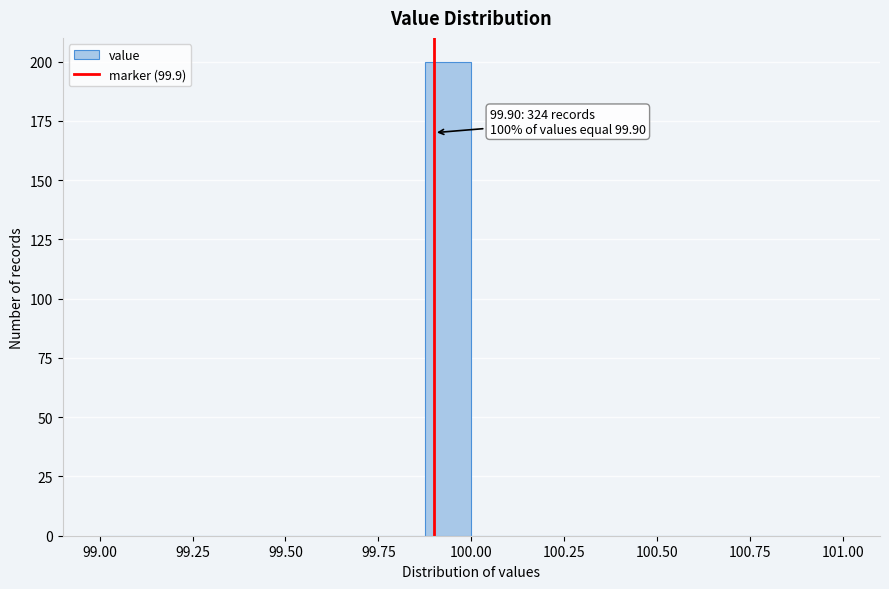

Around what value on the x-axis is the tallest bar? Give the approximate position of its centre, as read against the axis.

99.95